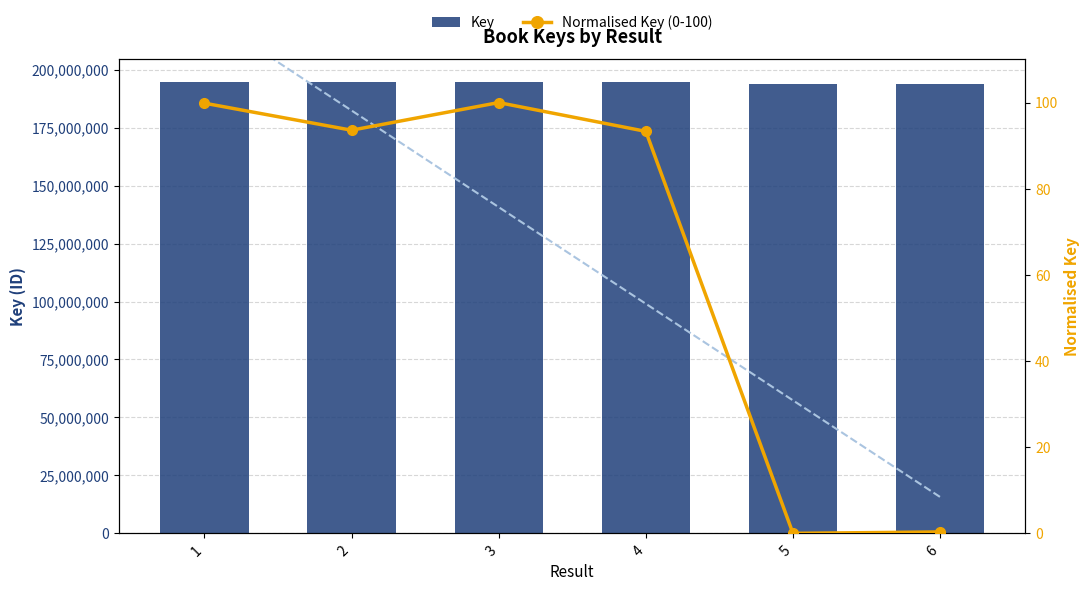

Which series has the widest spread of values?

Key